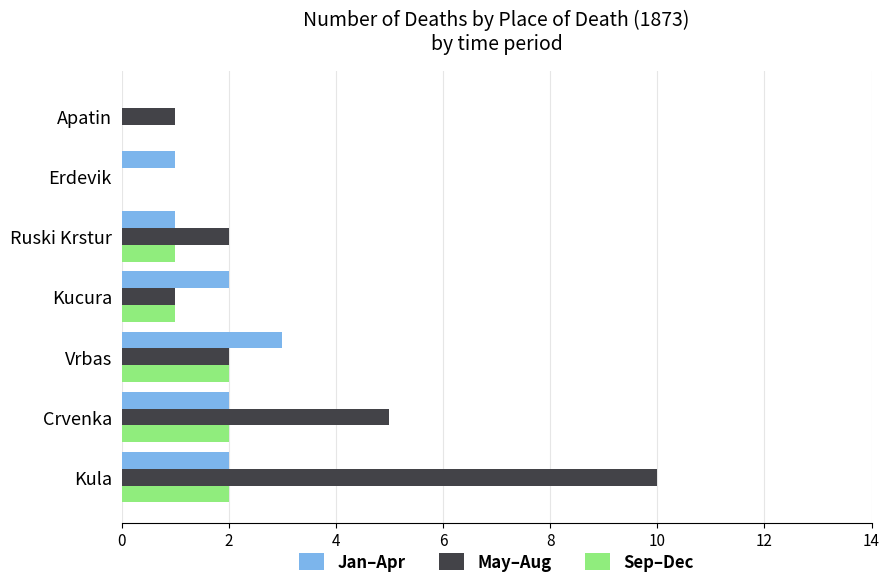

What is the sum of the Sep–Dec values at Vrbas and Ruski Krstur?

3